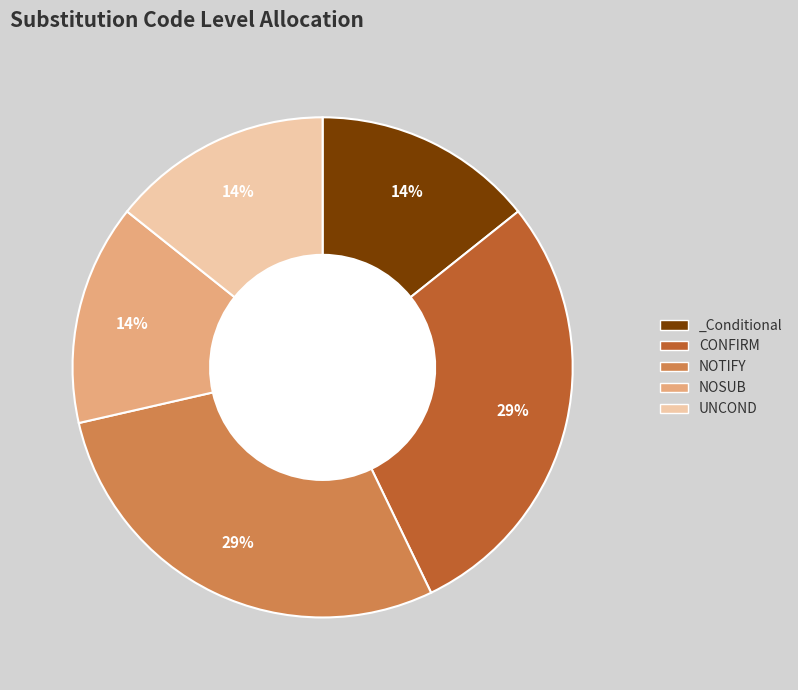

What is the ratio of the value at _Conditional to the value at UNCOND?

1.0